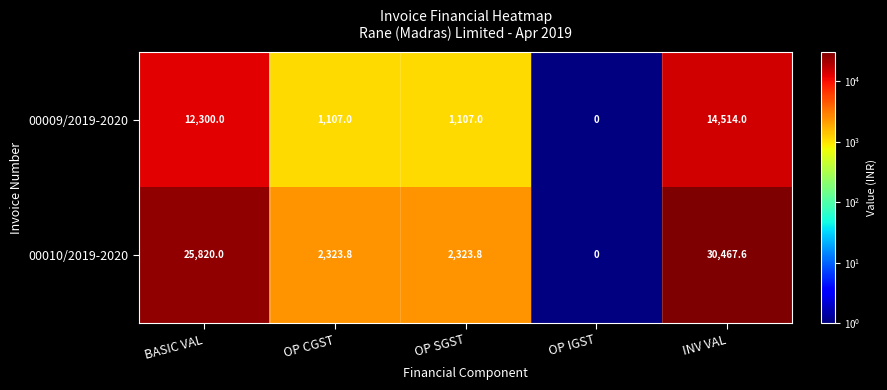

List the series in order of their overall mean, lowest first.

00009/2019-2020, 00010/2019-2020